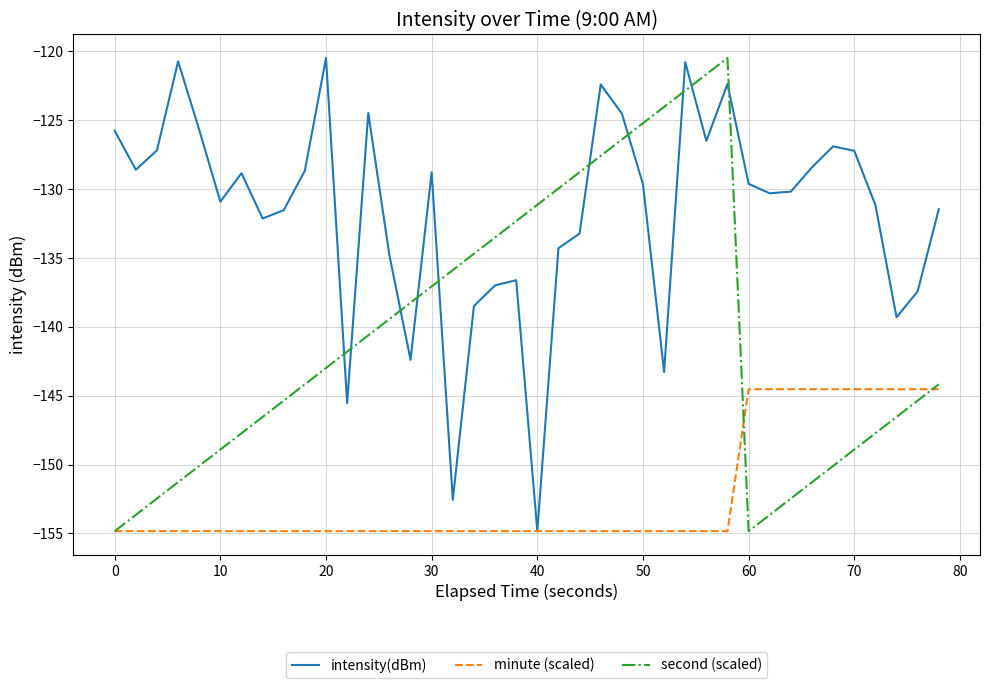

Which series ends up on top after the final intersection of second (scaled) and intensity(dBm)?

intensity(dBm)